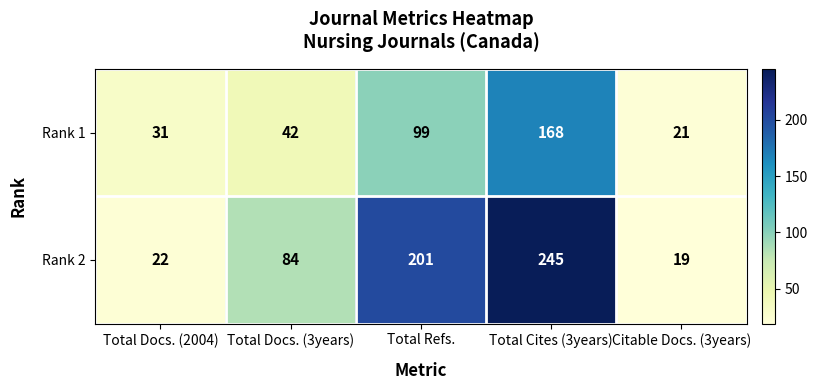

At which category does the chart reach its peak across all series?

Total Cites (3years)